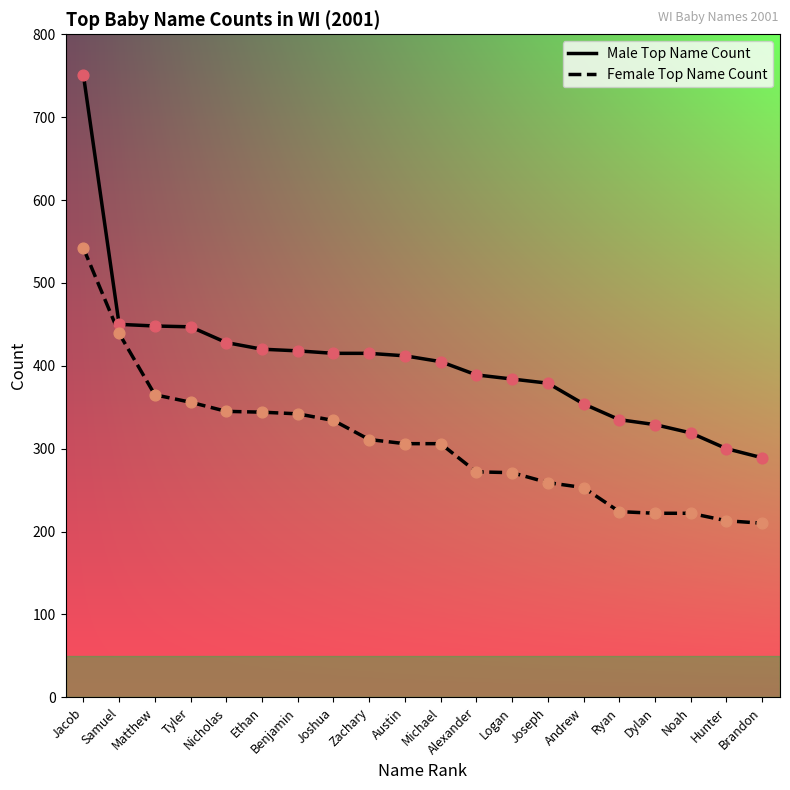

What are all the series names shown in the legend?

Male Top Name Count, Female Top Name Count